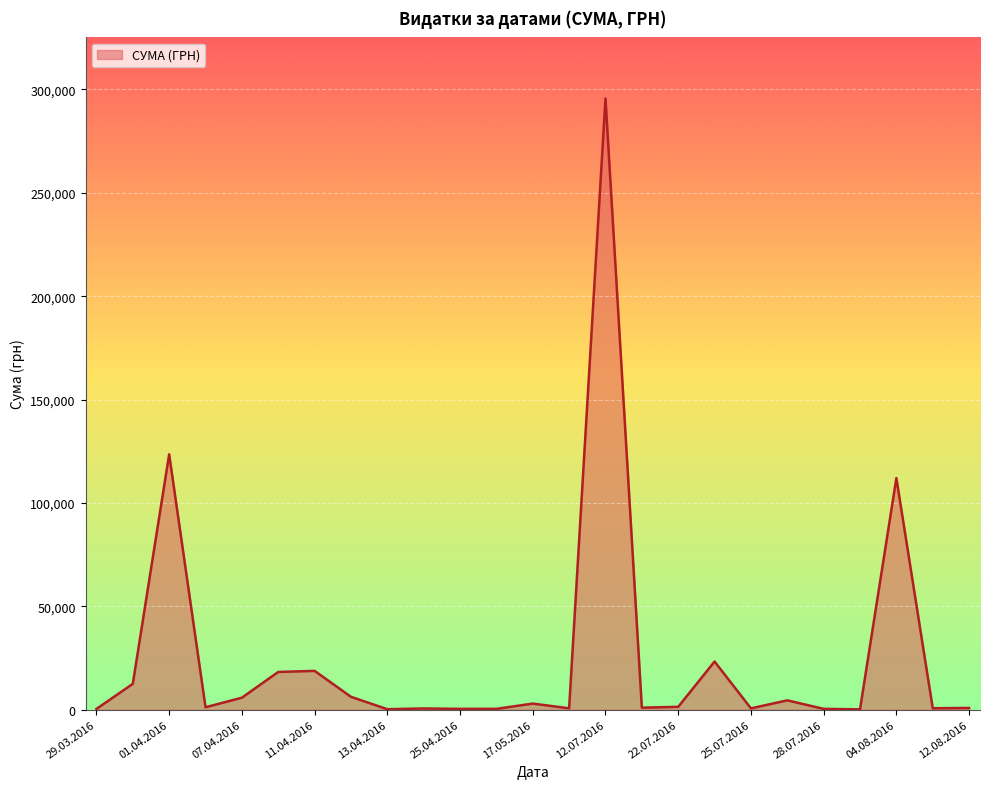

What is the minimum value shown in the chart?

97.8